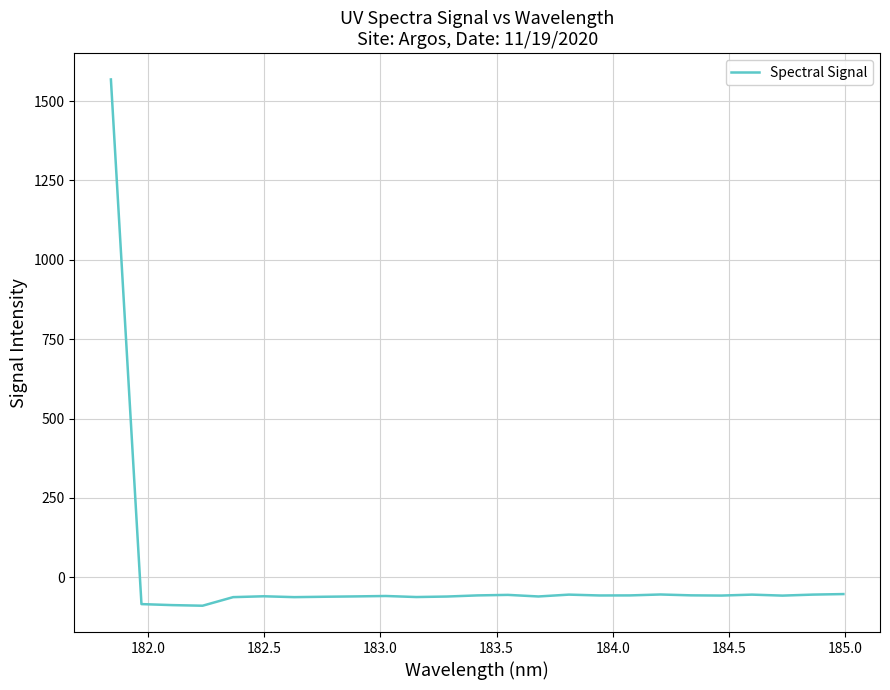

What is the difference between the maximum and minimum values?

1657.9